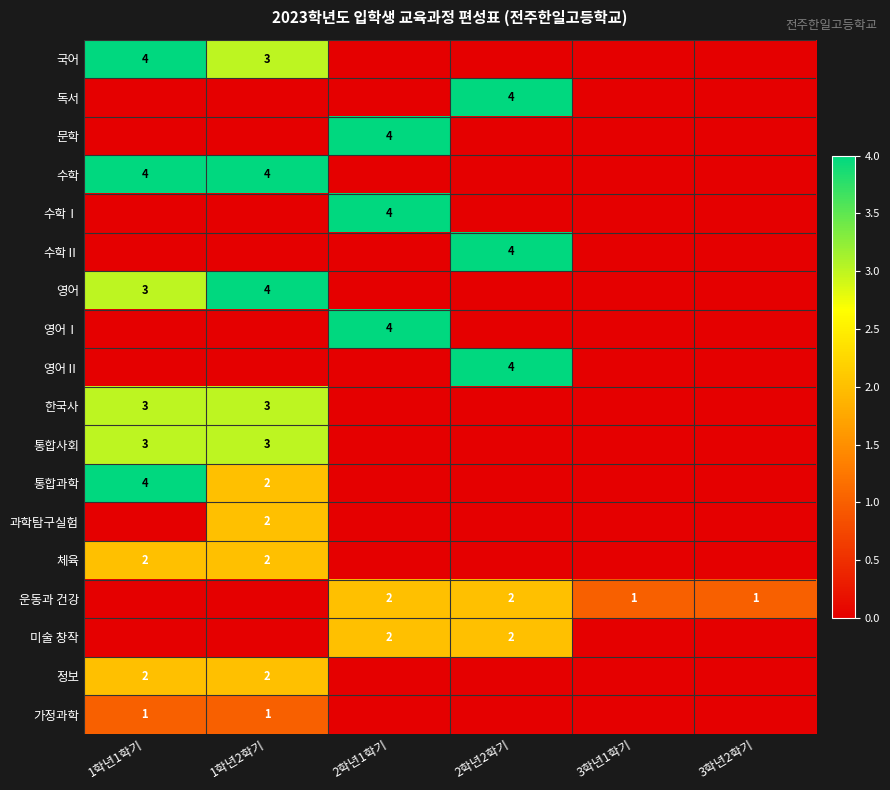

The value of 국어 at 1학년2학기 is 3. True or false?

True